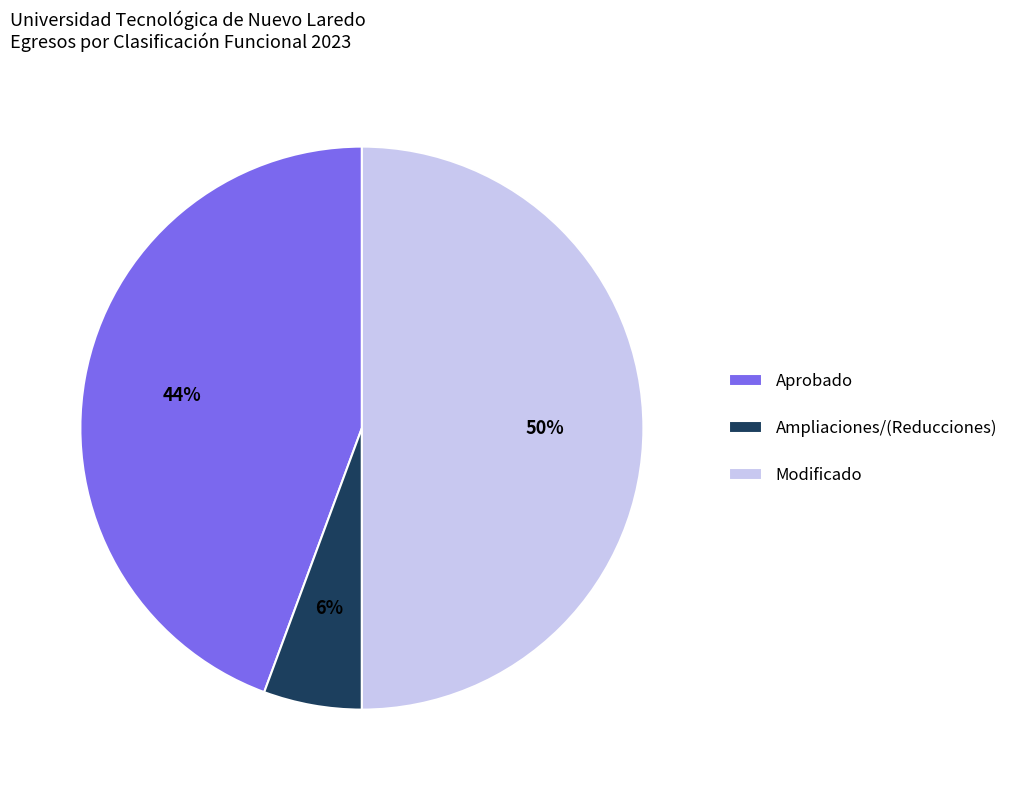

Is it true that Ampliaciones/(Reducciones) is 12% of the pie?

False